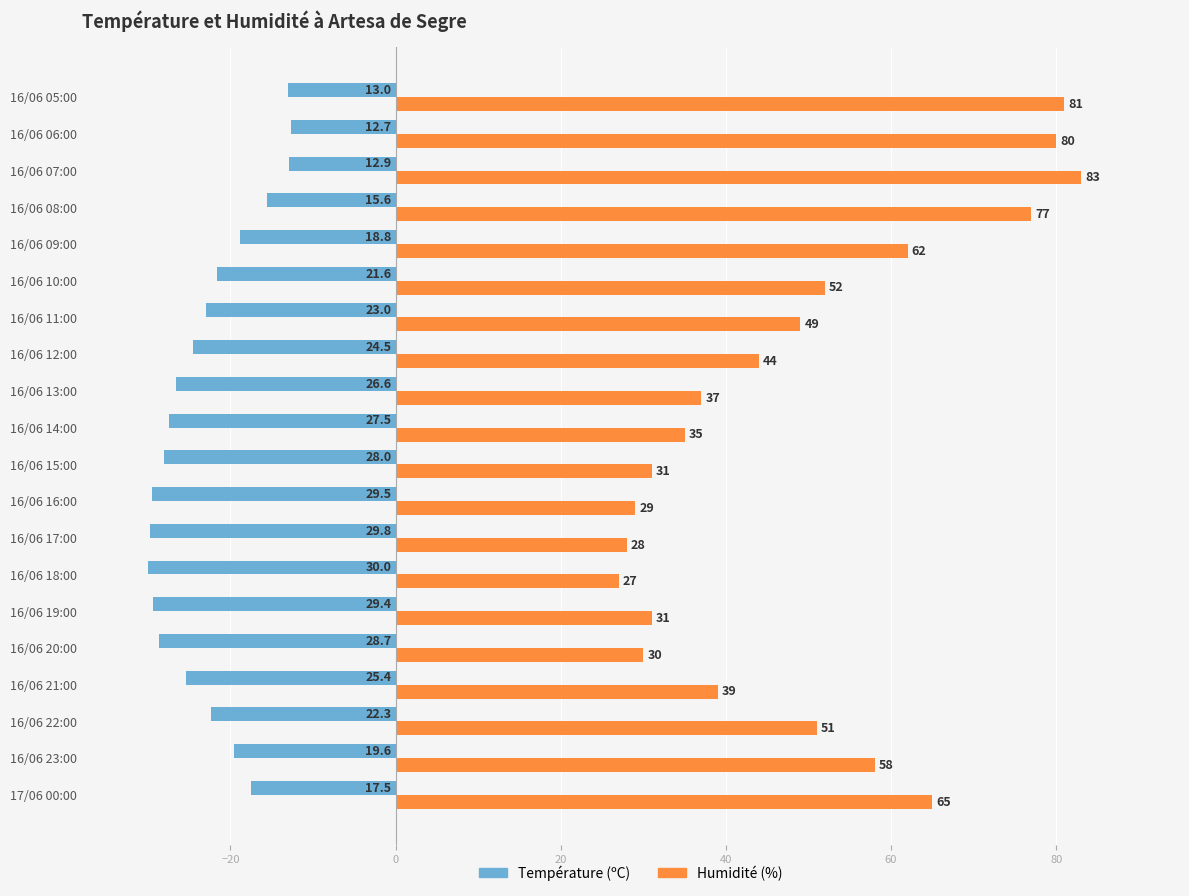

At how many categories does at least one series exceed 70?

4